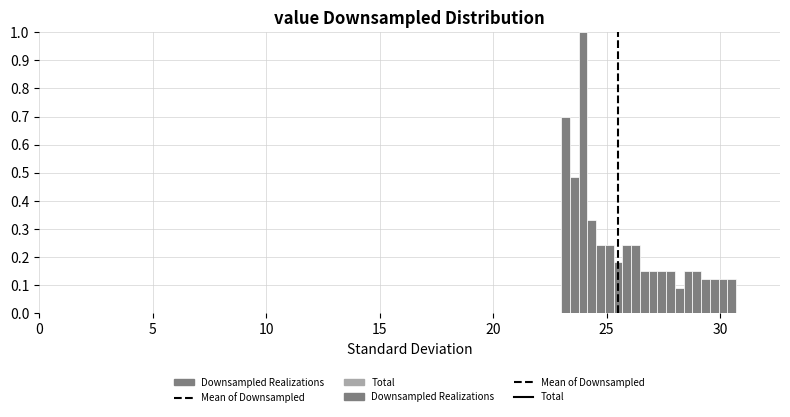

Read against the x-axis, roughly where is the centre of the tallest bar?

24.0